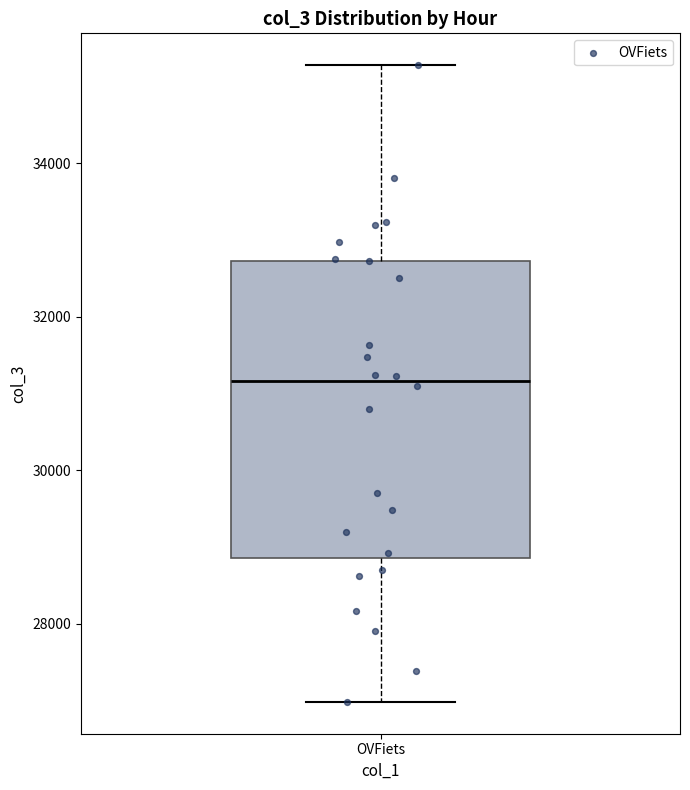

Transcribe this box plot: give where the median line is, the range the box spans, and where the two whiskers end, as read against the y-axis. The values are not printed on the chart, so give them approximately, as read against the axis.

median 31200, box 28800 to 32800, whiskers 27000 to 35200